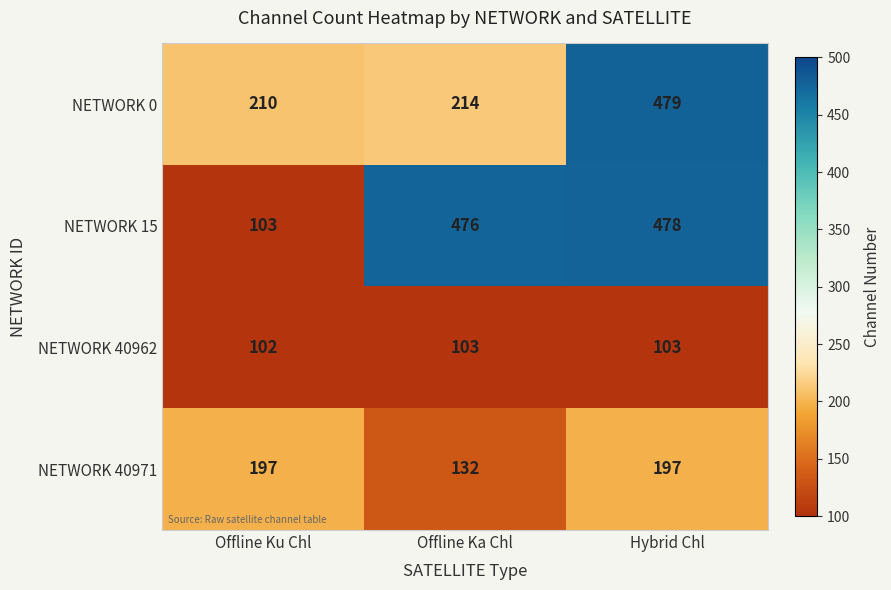

What value does the NETWORK 40962 series have at Offline Ka Chl?

103